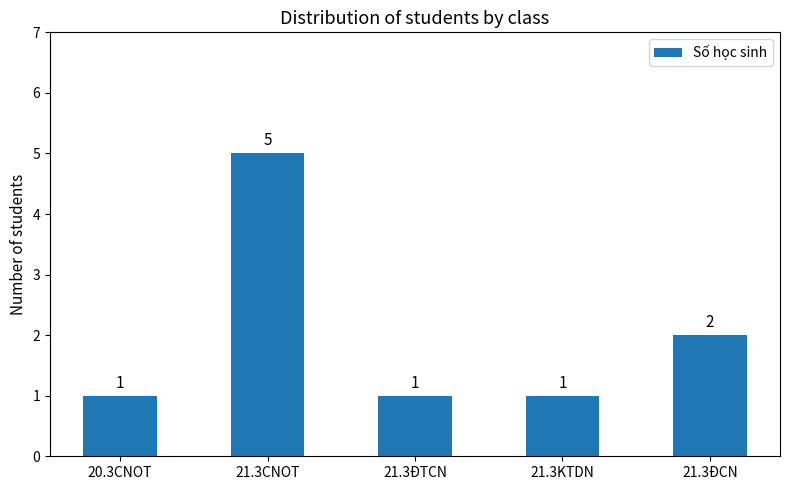

What is the difference between the values at 21.3CNOT and 21.3ĐTCN?

4